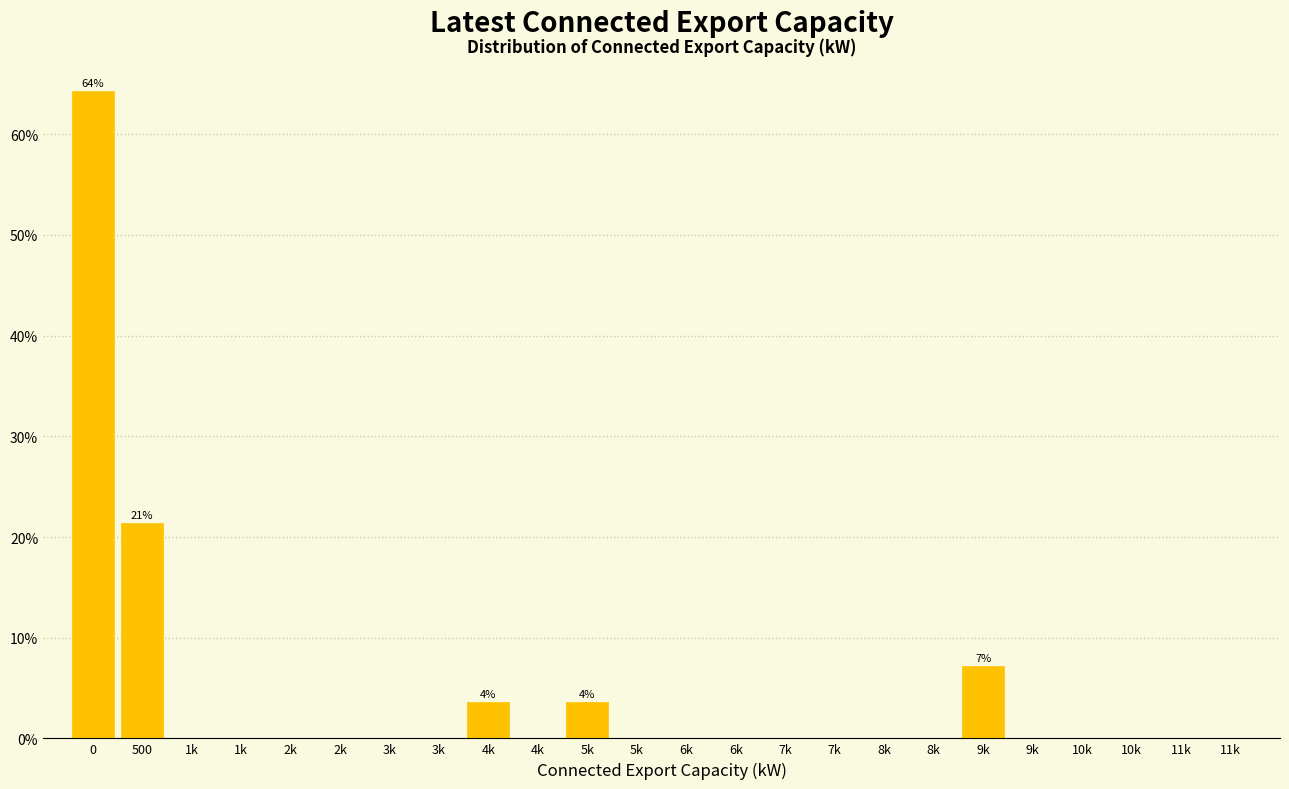

Are the bars horizontal?

No